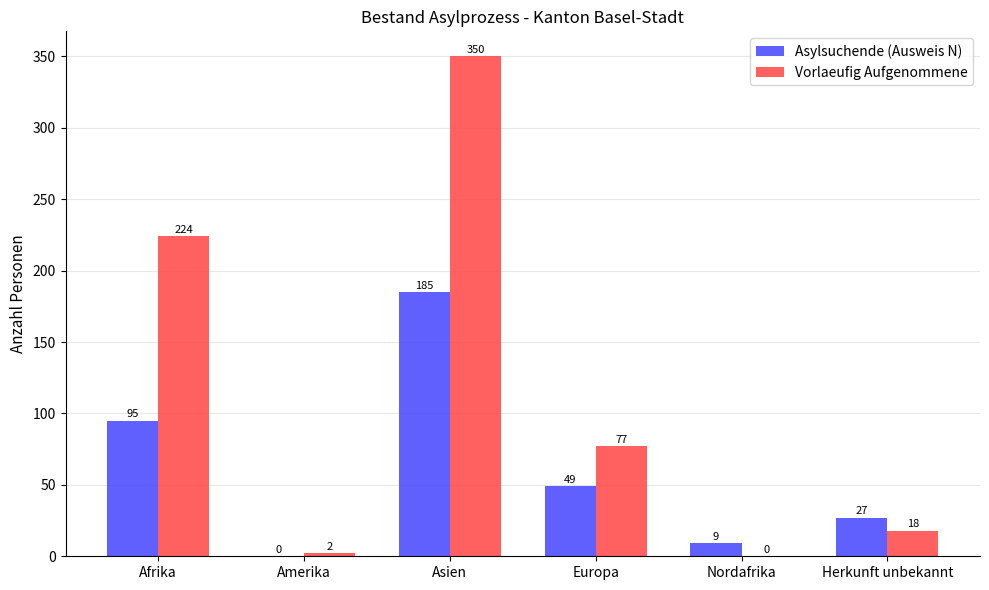

At which category is the sum across all series the highest?

Asien